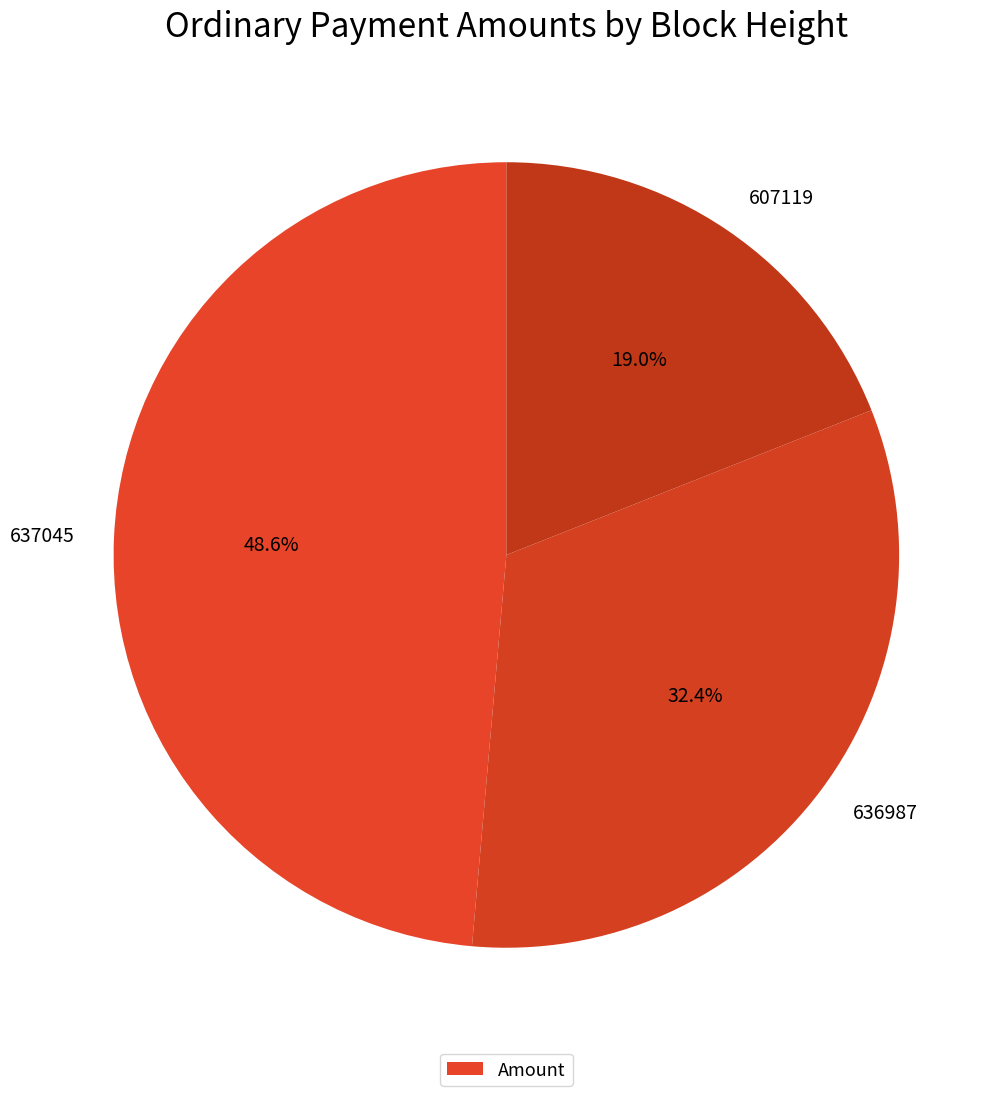

How many slices are in this pie chart?

3